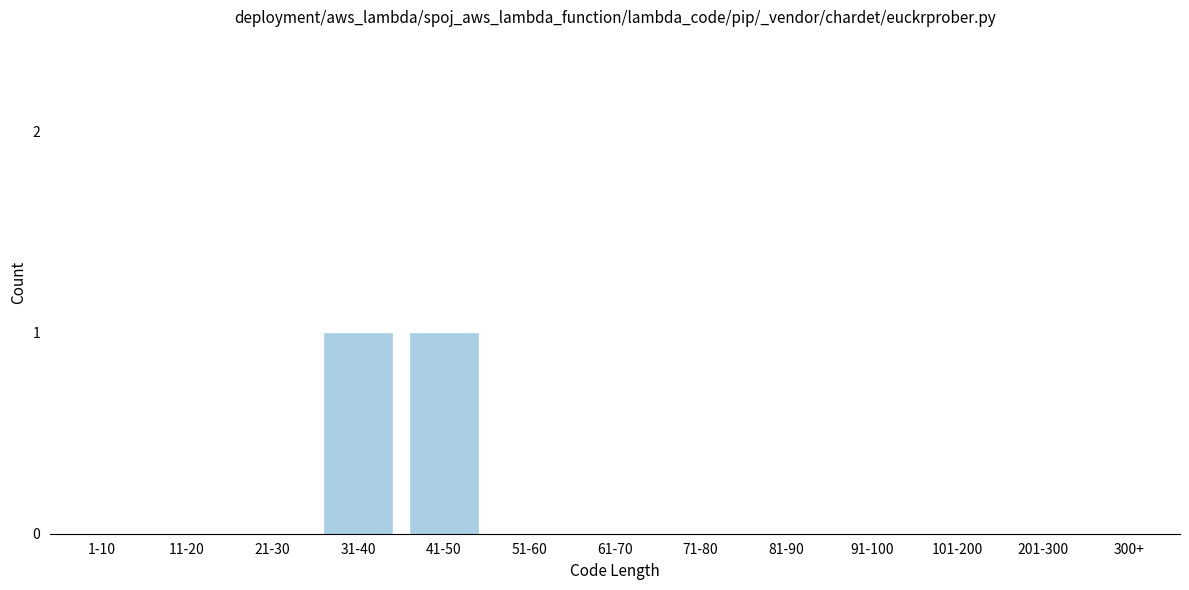

Reading left to right, list all the values displayed in this chart.

1-10=0	11-20=0	21-30=0	31-40=1	41-50=1	51-60=0	61-70=0	71-80=0	81-90=0	91-100=0	101-200=0	201-300=0	300+=0